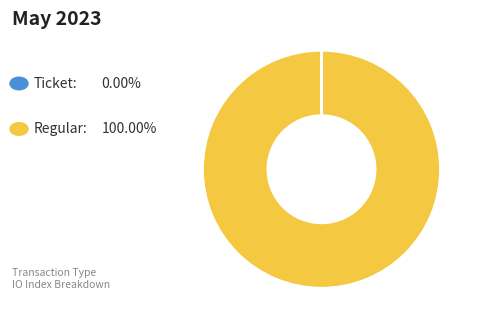

Does any single category account for the majority?

Yes